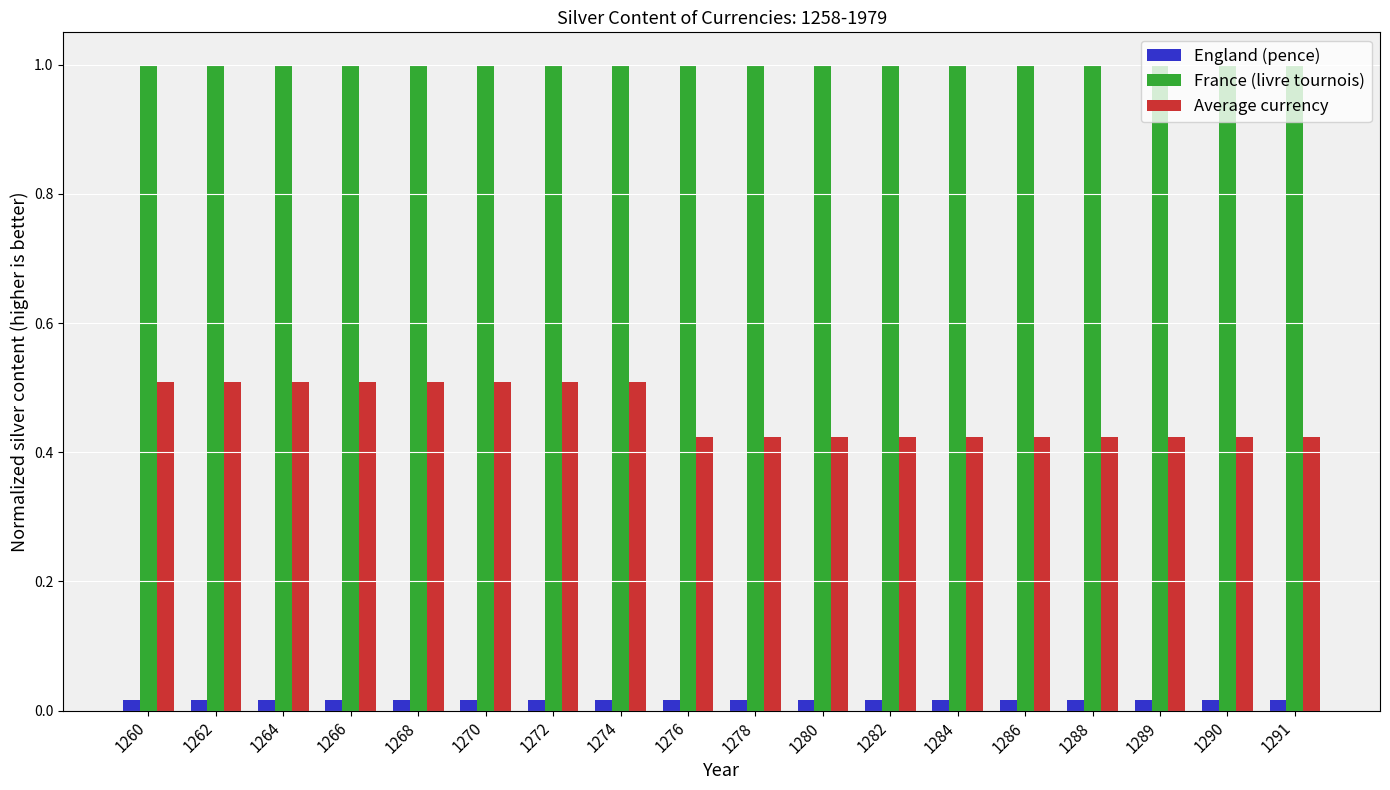

Rank the series by their maximum value, from lowest to highest.

England (pence), Average currency, France (livre tournois)